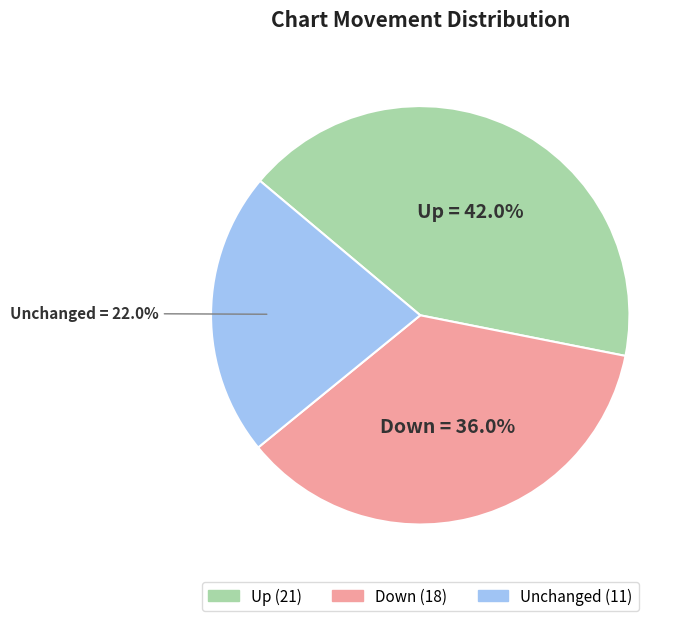

Which category has the biggest portion of the pie?

Up